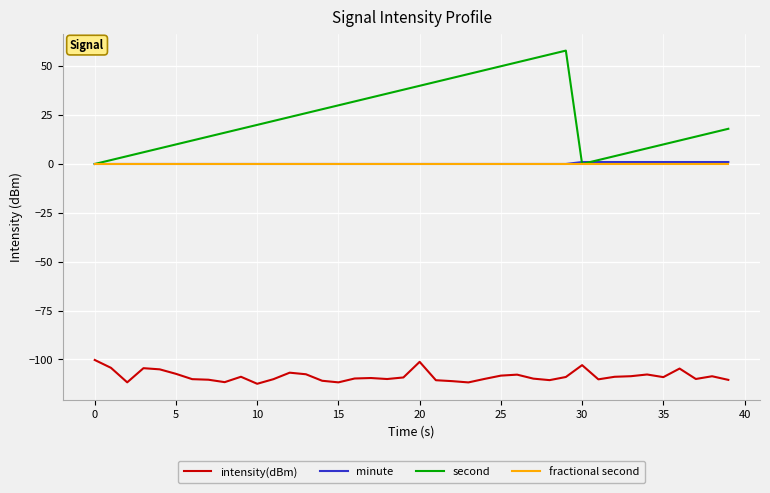

What is the smallest value displayed?

-112.5